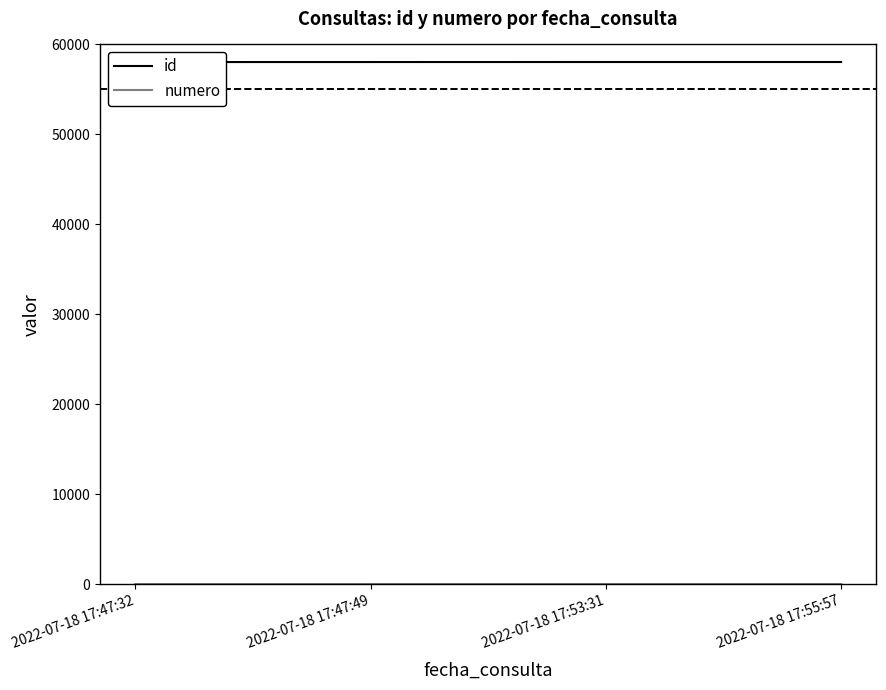

List the series in order of their peak value, highest first.

id, numero